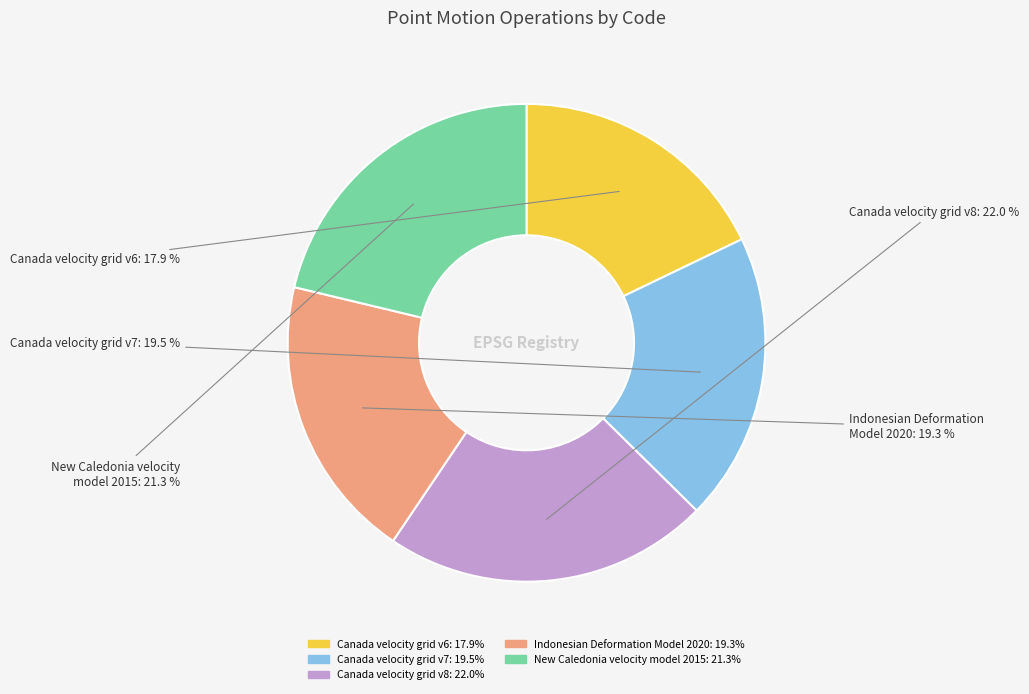

To the nearest percent, what is the difference between the largest and smallest slice percentages?

4%